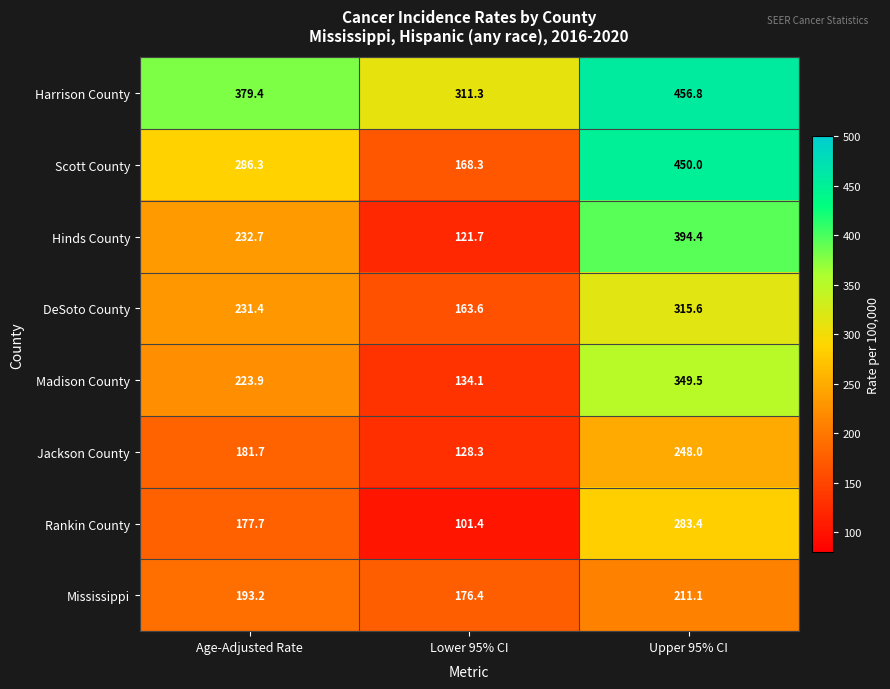

Reading right to left, what are all the values shown in this chart?

Harrison County: 456.8	311.3	379.4
Scott County: 450.0	168.3	286.3
Hinds County: 394.4	121.7	232.7
DeSoto County: 315.6	163.6	231.4
Madison County: 349.5	134.1	223.9
Jackson County: 248.0	128.3	181.7
Rankin County: 283.4	101.4	177.7
Mississippi: 211.1	176.4	193.2